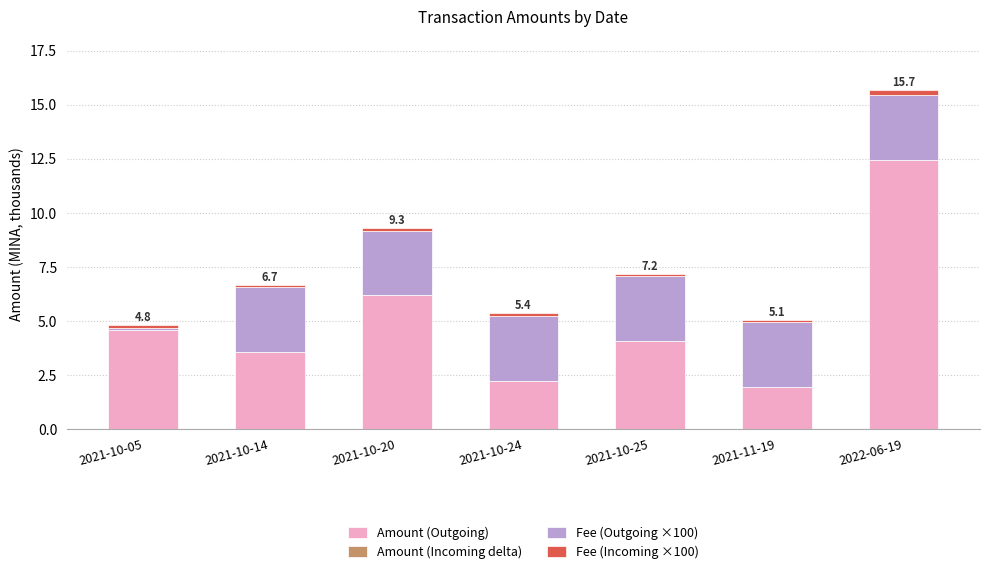

What is the maximum value for Amount (Outgoing)?

12.5